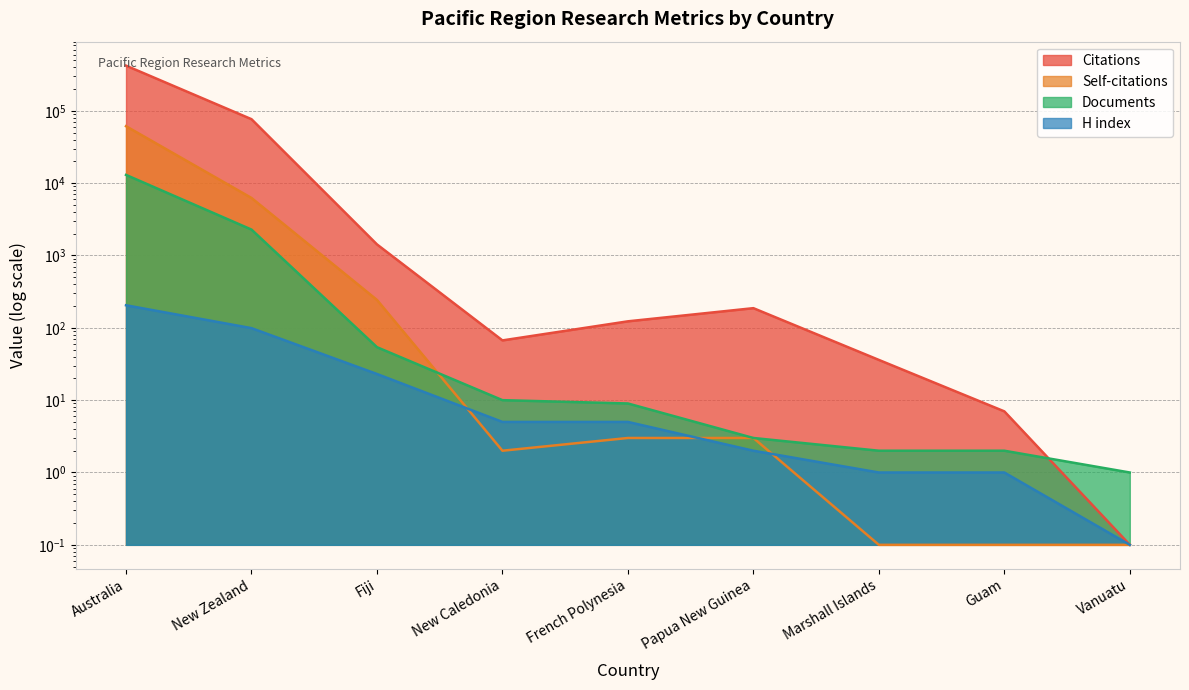

How many times do Self-citations and Documents cross each other?

1